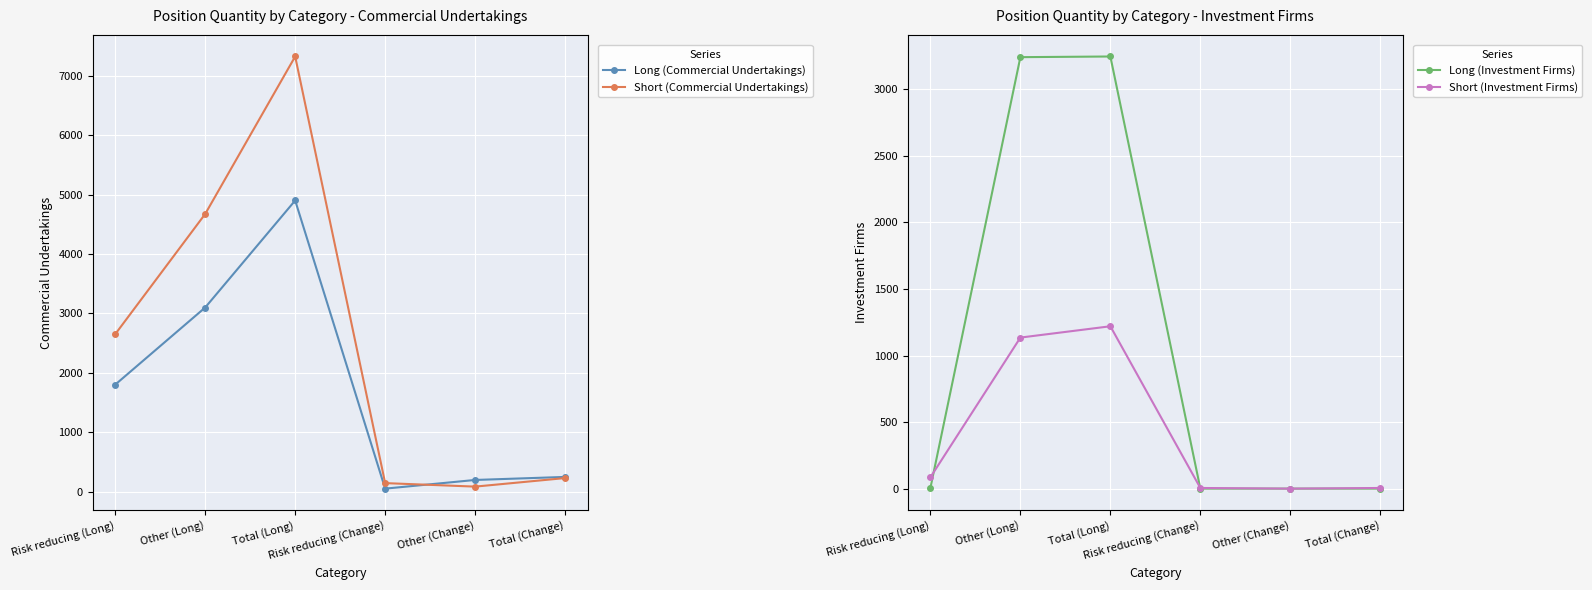

What is the maximum value shown in the chart?

7323.1